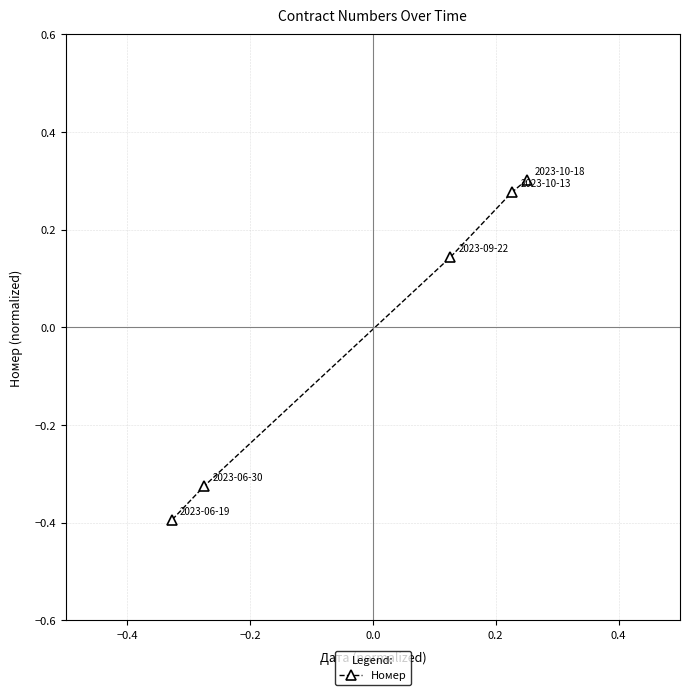

How many values are between 0 and 1?

3